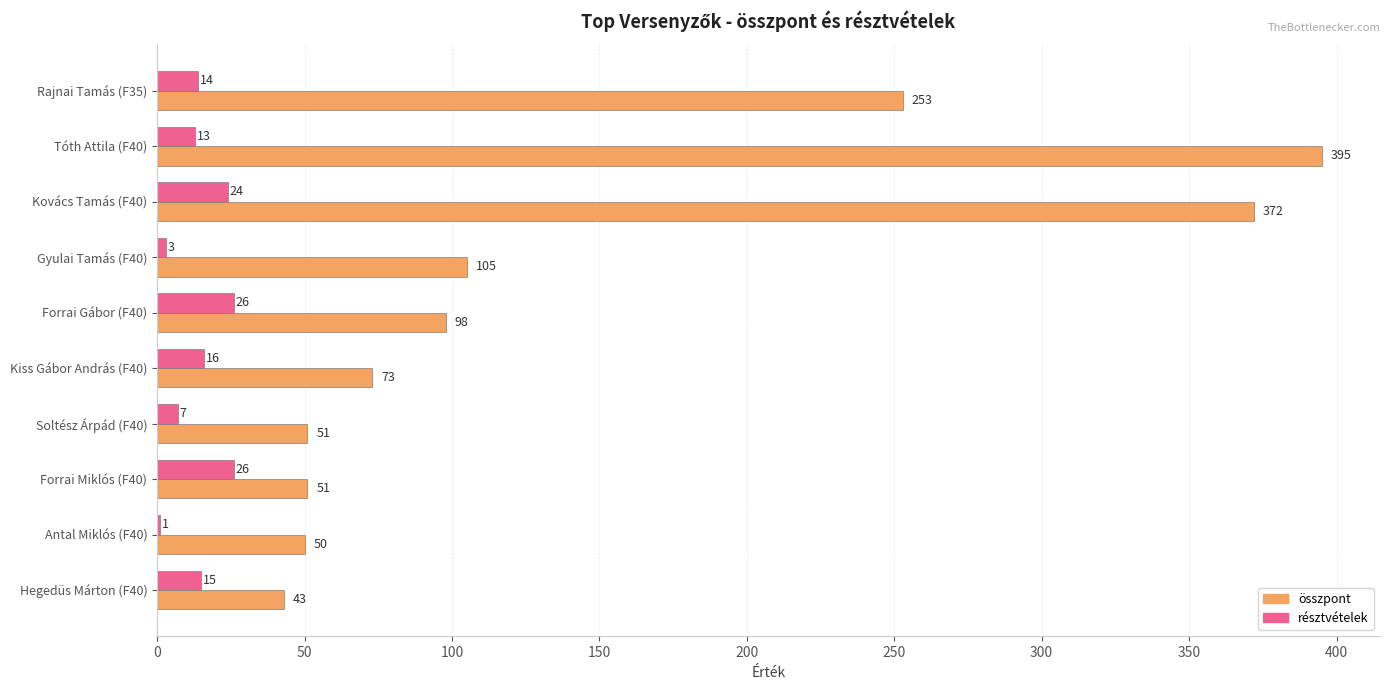

The összpont series shows 253 at Rajnai Tamás (F35). True or false?

True